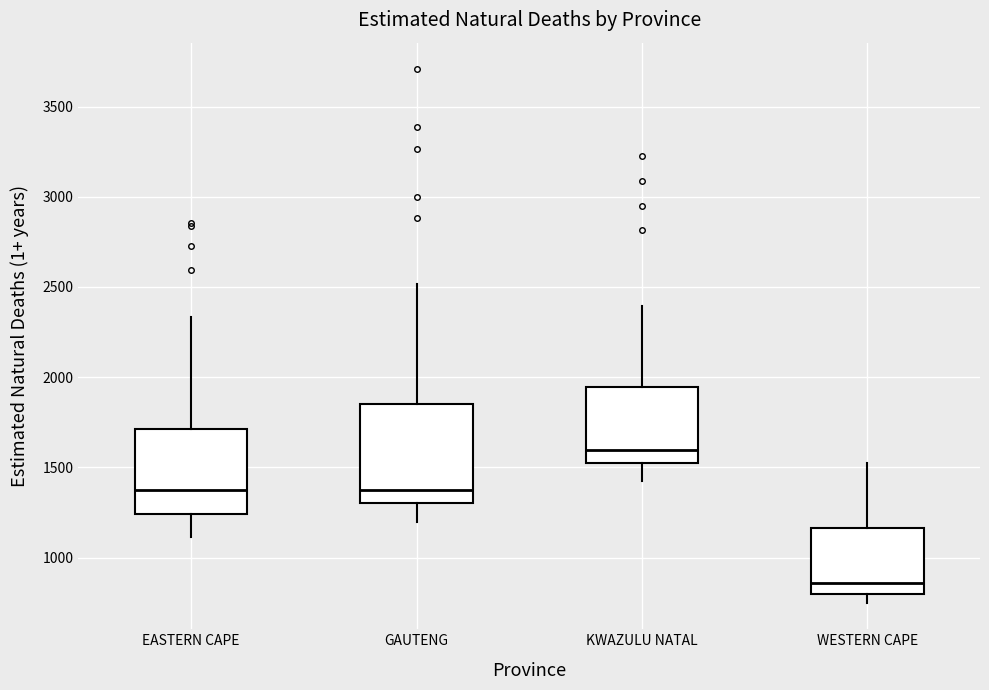

Reading left to right, transcribe this box plot: for each box, give where its median line is, the range the box spans, and where its two whiskers end, as read against the y-axis. The values are not printed on the chart, so give them approximately, as read against the axis.

EASTERN CAPE: median 1350, box 1250 to 1700, whiskers 1100 to 2350
GAUTENG: median 1350, box 1300 to 1850, whiskers 1200 to 2500
KWAZULU NATAL: median 1600, box 1550 to 1950, whiskers 1450 to 2400
WESTERN CAPE: median 850, box 800 to 1150, whiskers 750 to 1550